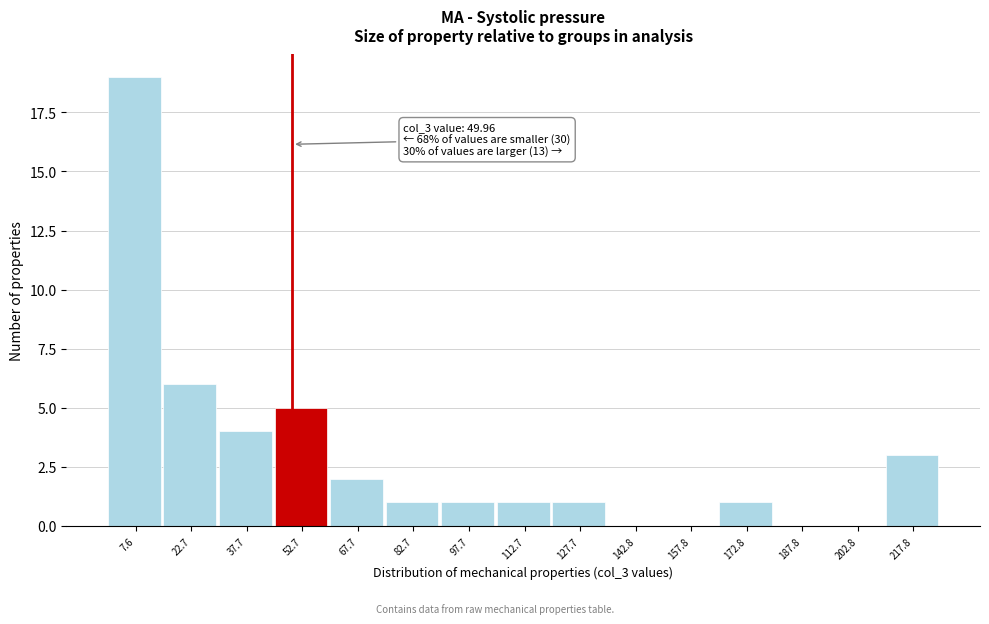

Over which range of the x-axis is the bar tallest?

0 to 16